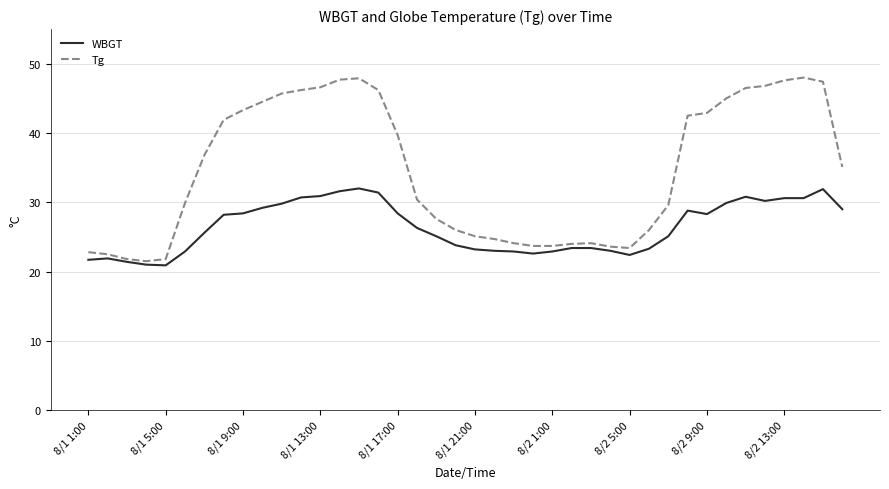

How many lines are shown in the chart?

2